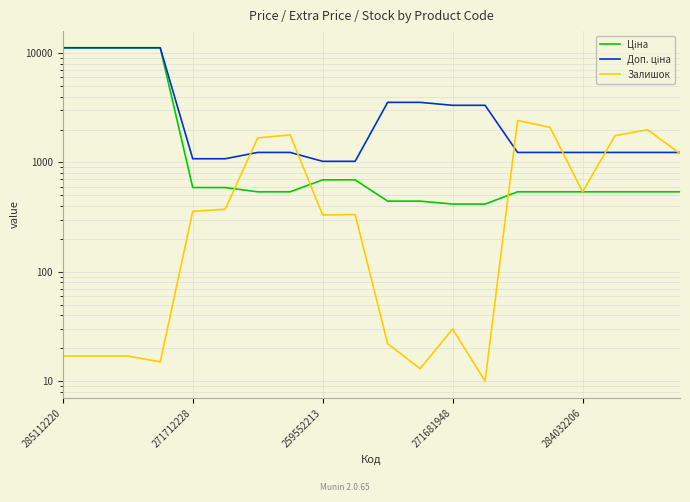

What is the lowest value of the Доп. ціна series?

1024.6